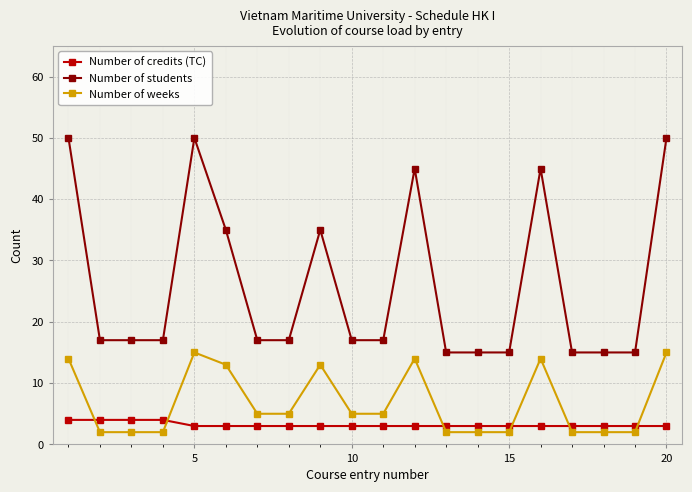

What is the difference between the maximum and minimum values in the Number of students series?

35